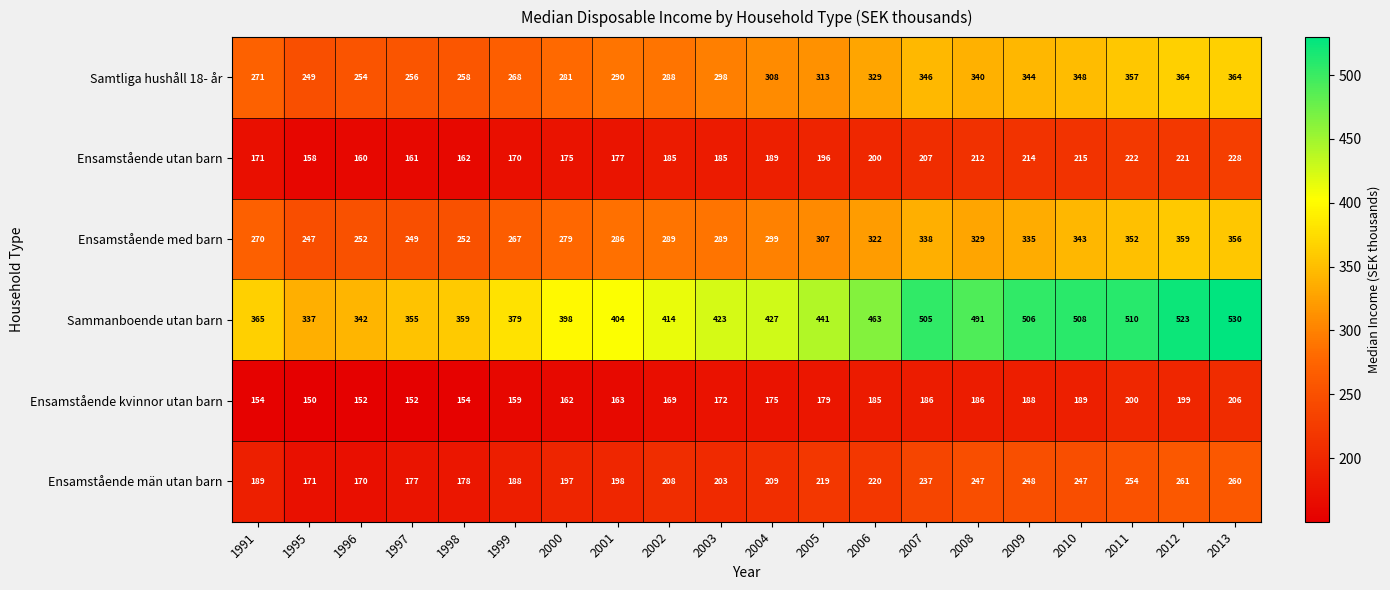

What value does the Samtliga hushåll 18- år series have at 2010, to the nearest 50?

350